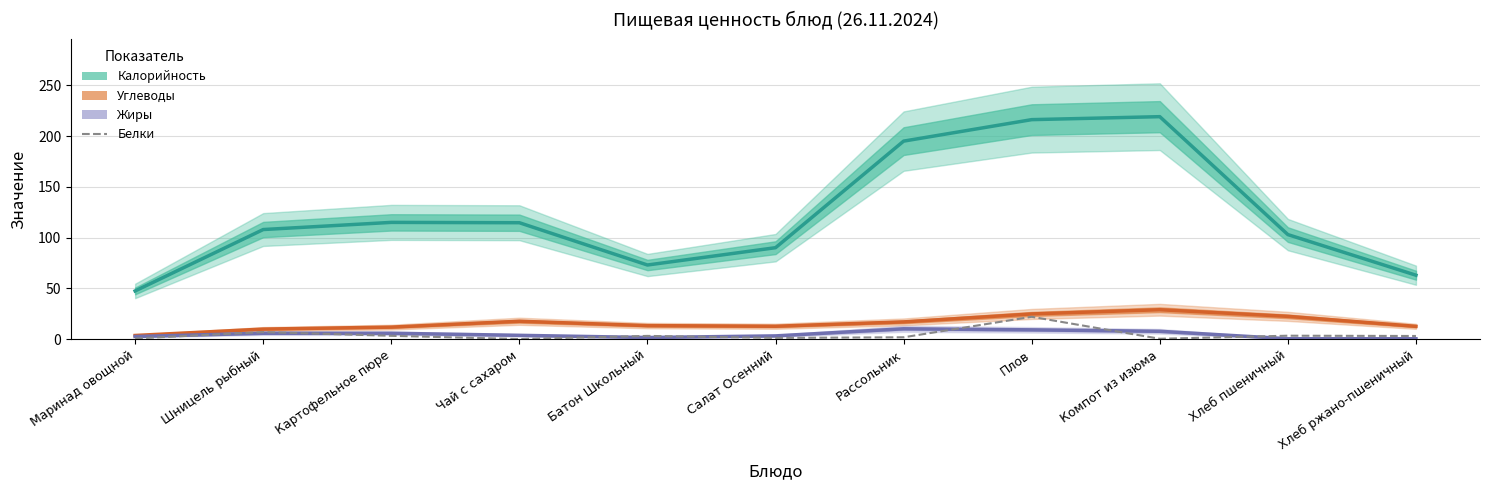

True or false: Калорийность and Белки intersect in this chart.

False